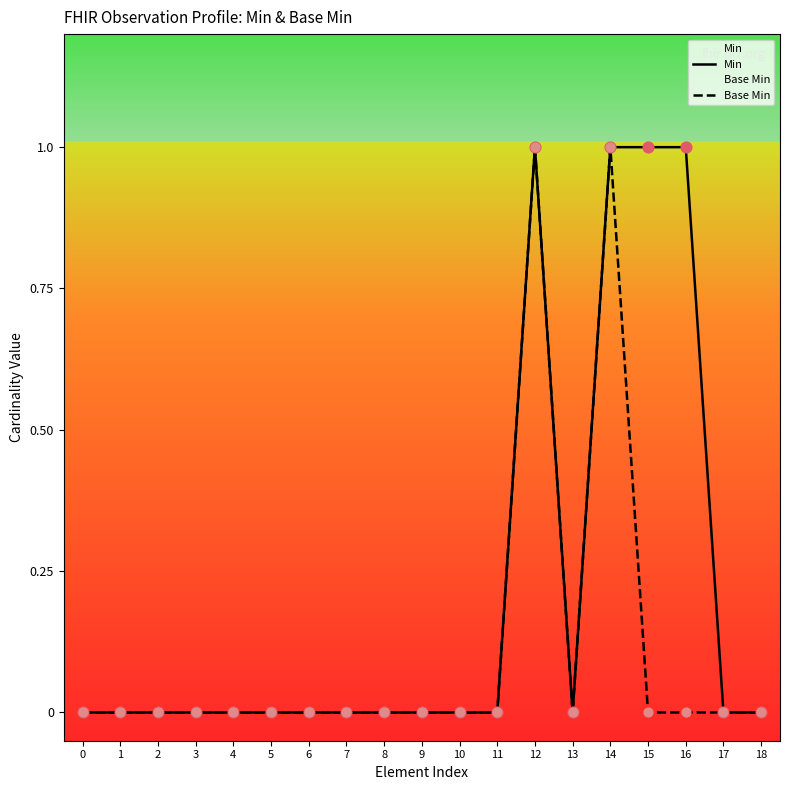

Which series has the largest total across all categories?

Min